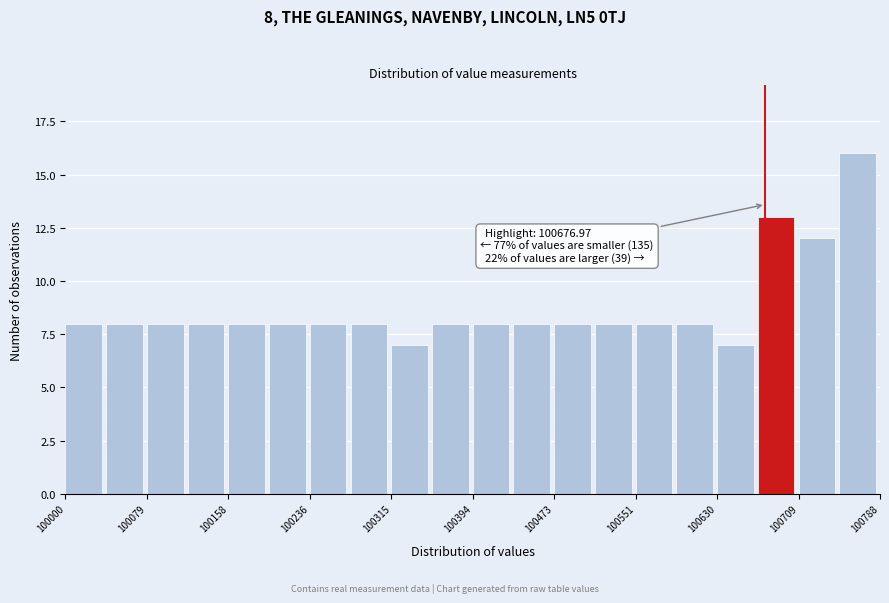

Read against the x-axis, roughly where is the centre of the tallest bar?

100770